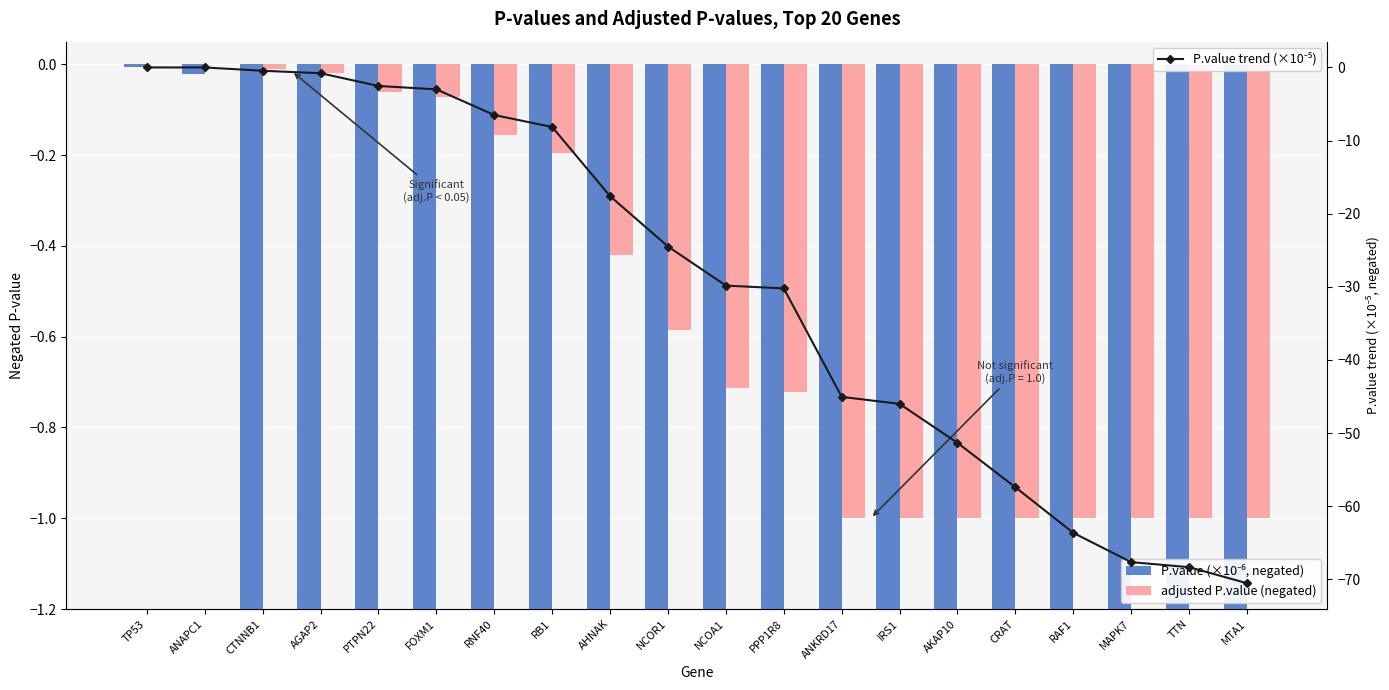

Between CRAT and AGAP2, which is larger?

AGAP2